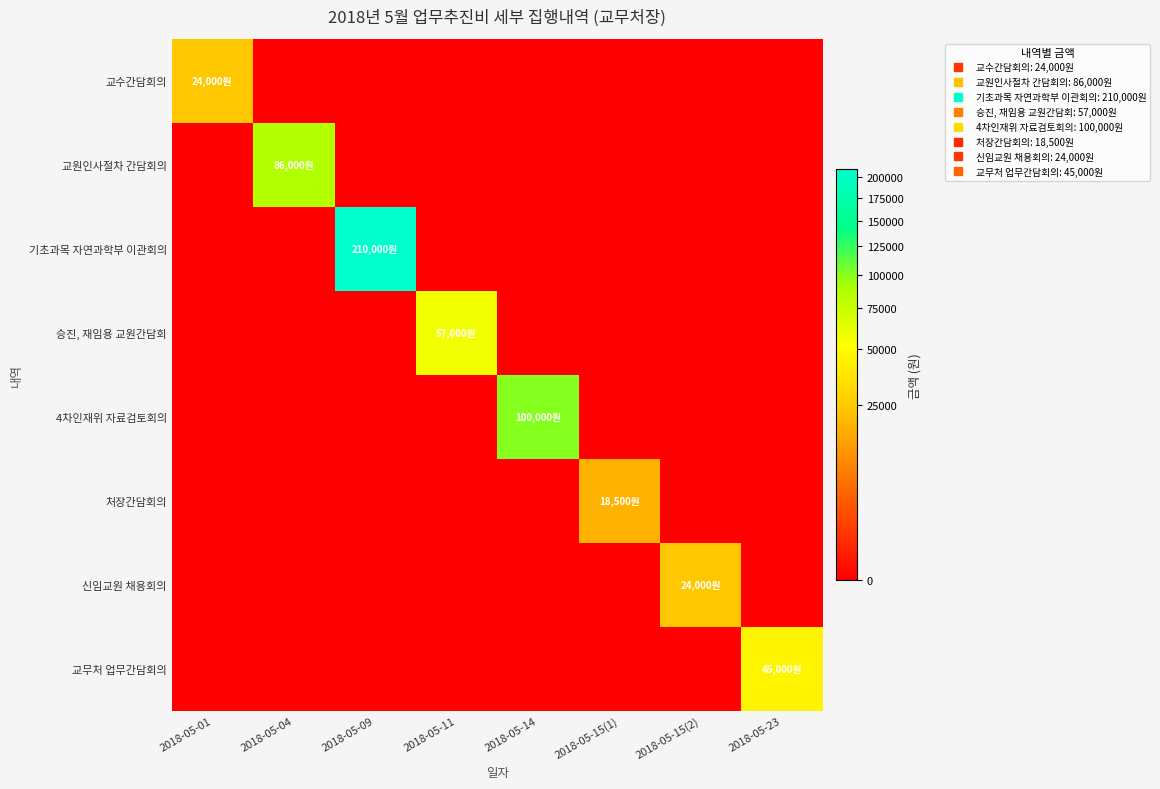

At which category is the sum across all series the highest?

2018-05-09